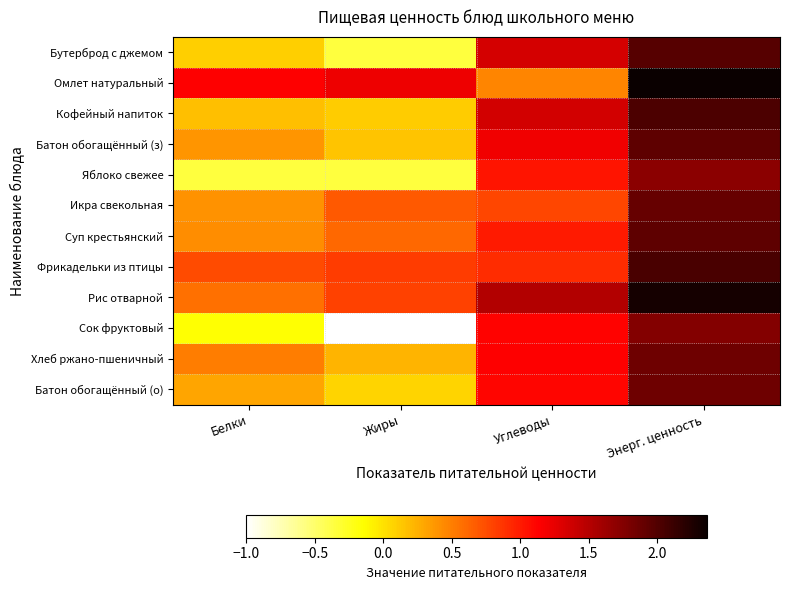

At how many categories does at least one series exceed 1?

4